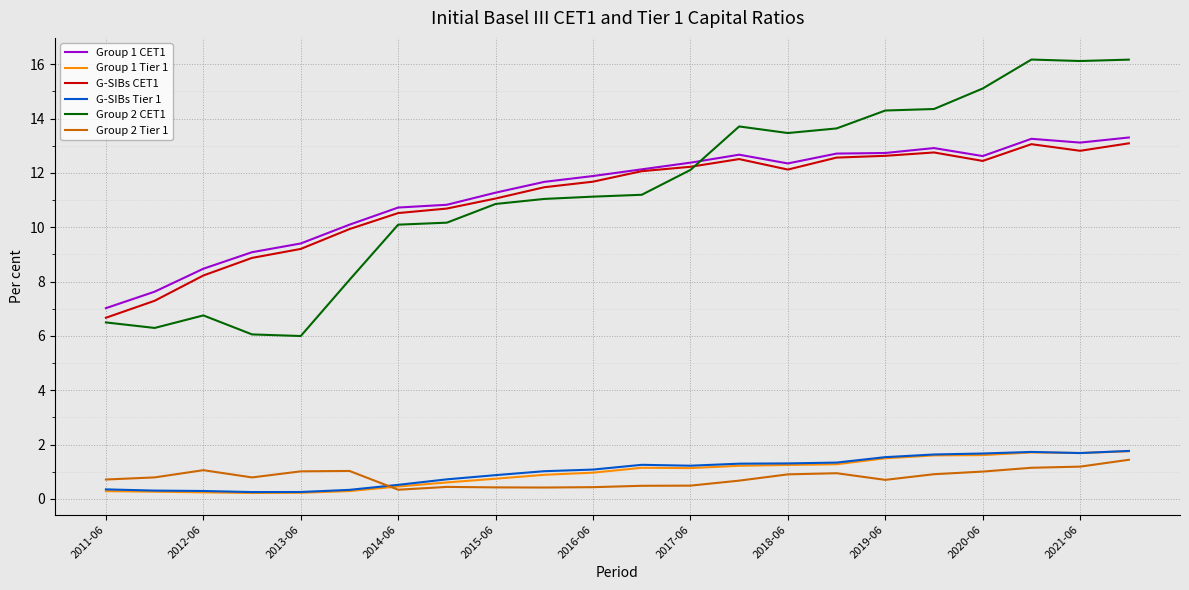

True or false: G-SIBs CET1 and Group 2 Tier 1 cross at least once.

False